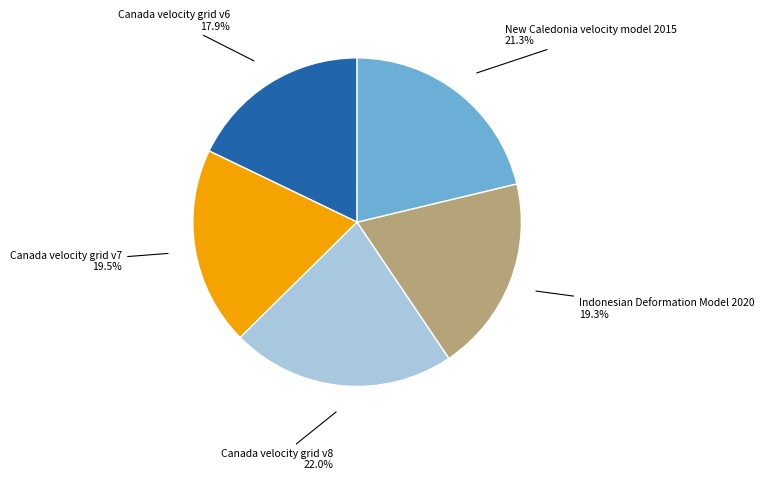

Does any single category account for the majority?

No